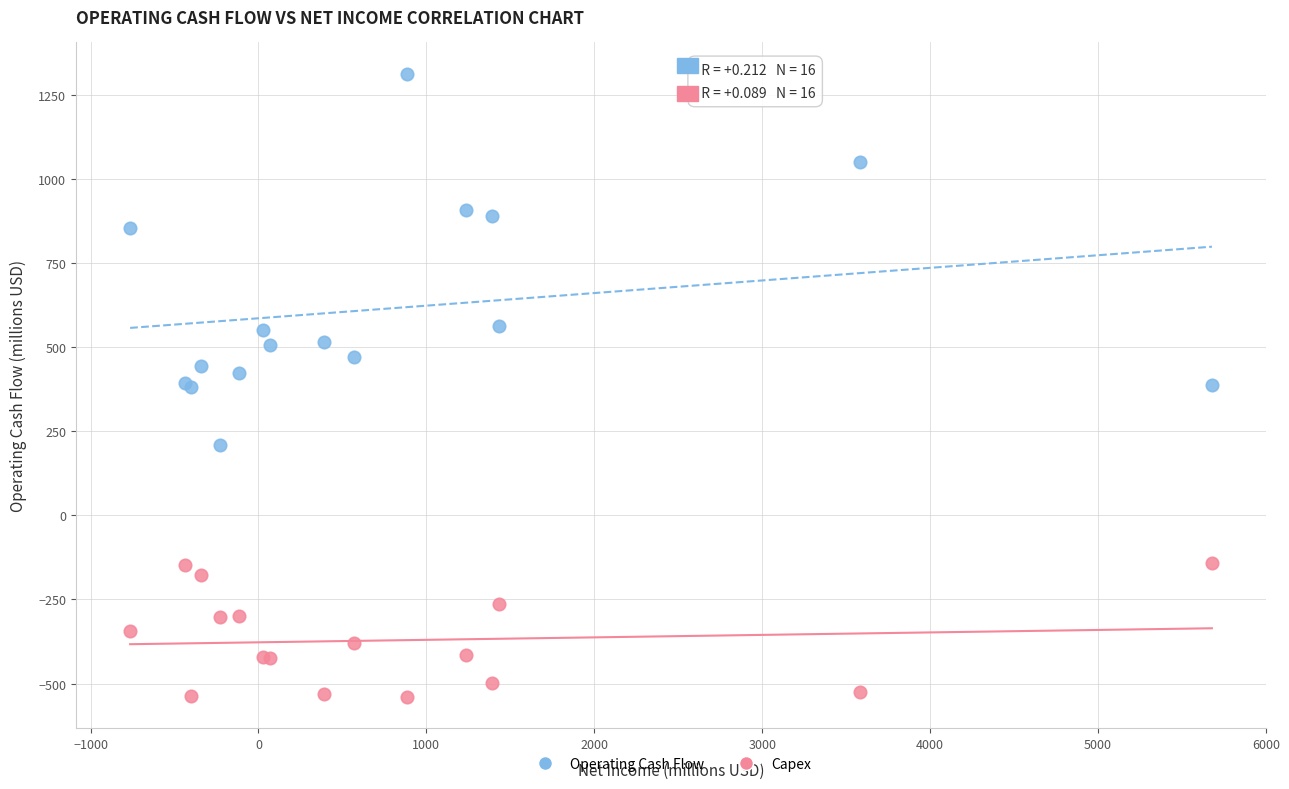

Which series contains the lowest Y value?

Capex